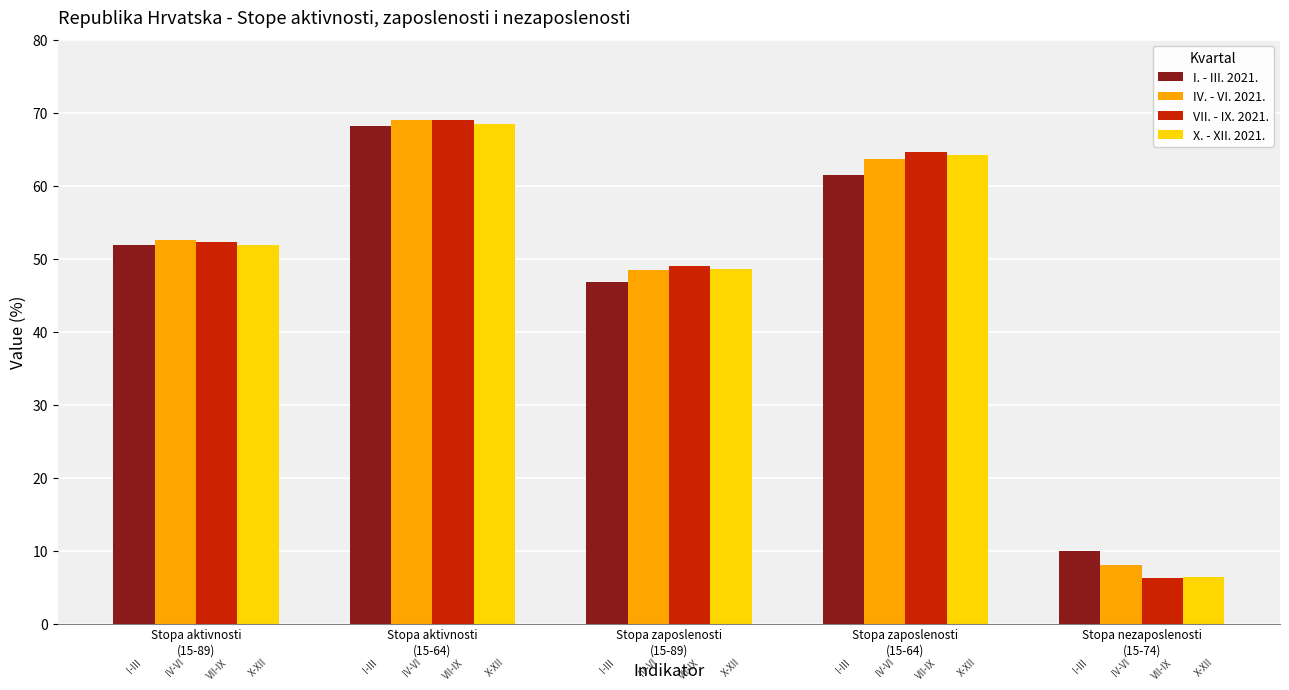

What is the label of the 1st bar from the left?

Stopa aktivnosti
(15-89)